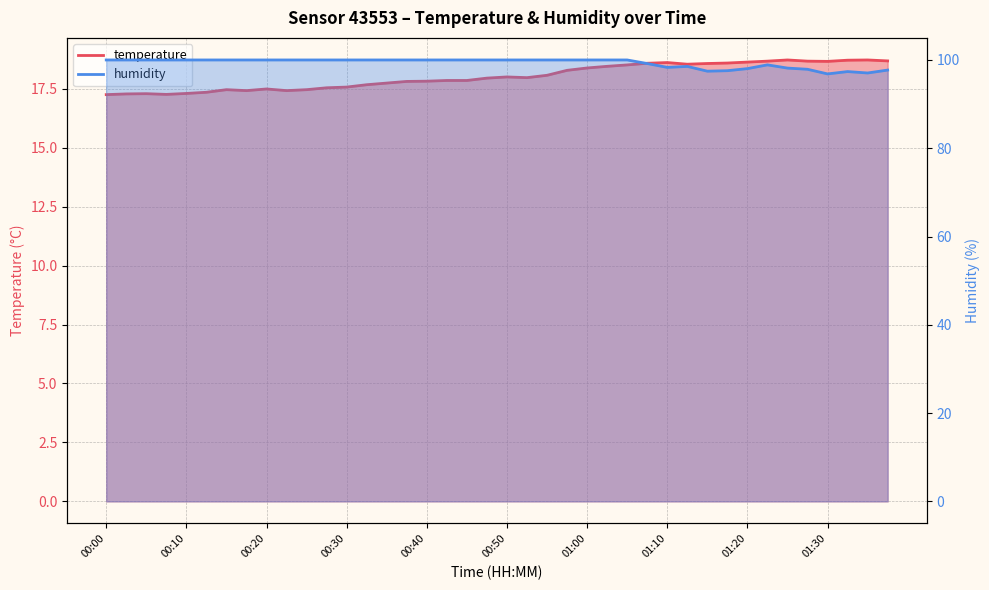

True or false: humidity and temperature intersect in this chart.

False